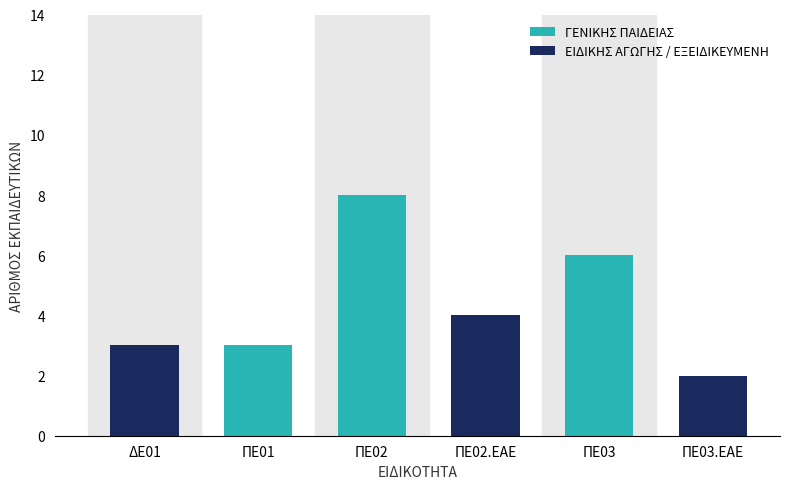

Does the chart contain stacked bars?

Yes